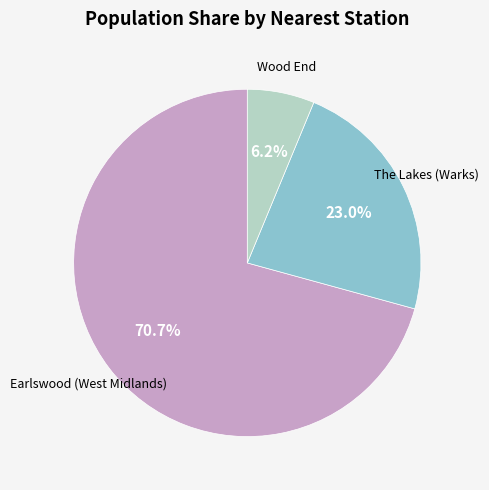

Is there any slice that represents more than half of the pie?

Yes